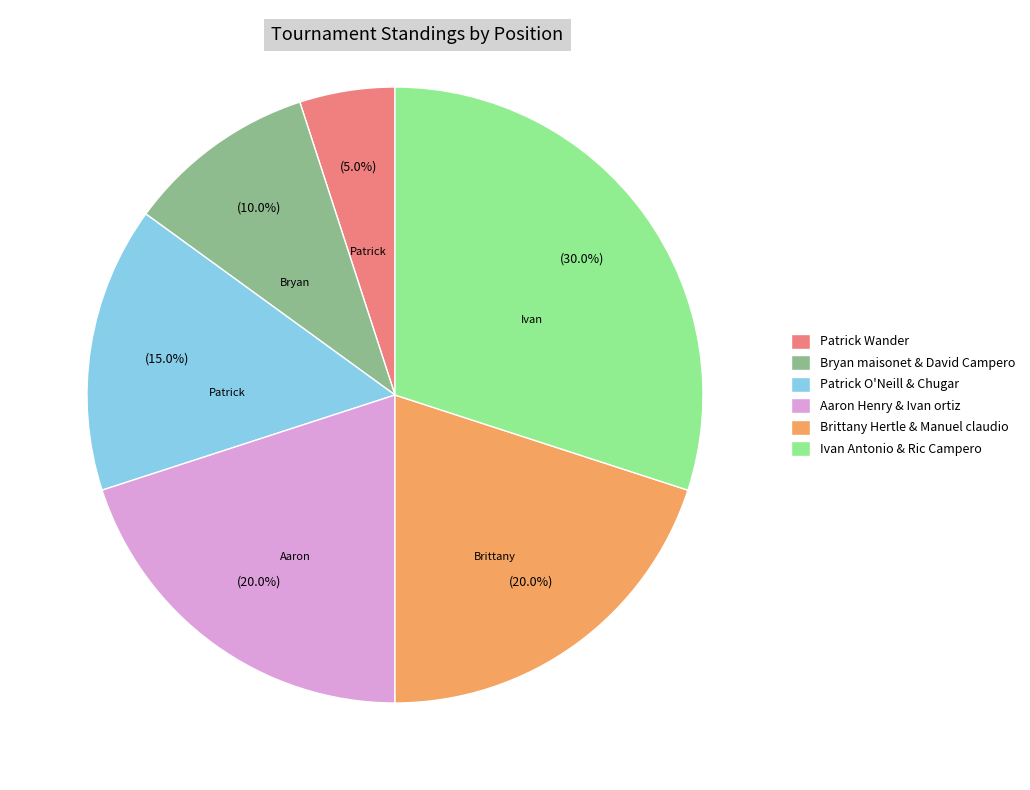

To the nearest percent, what is the average slice percentage?

17%